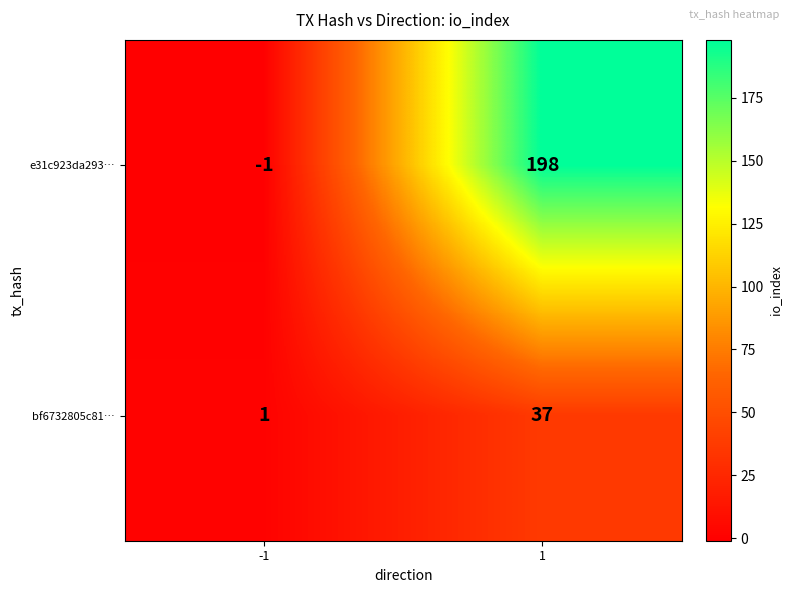

What is the maximum value for e31c923da293…?

198